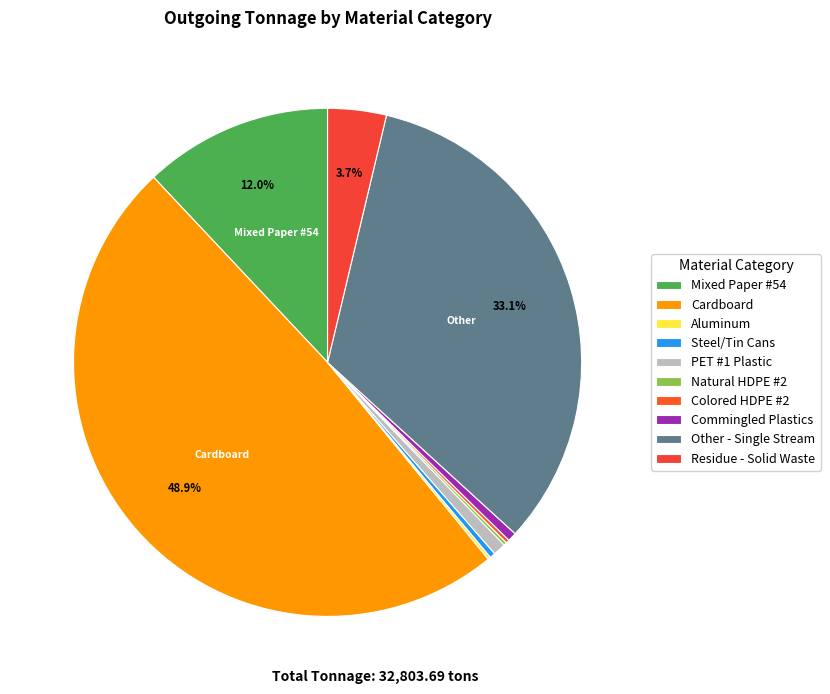

Does Commingled Plastics represent more than half of the total?

No